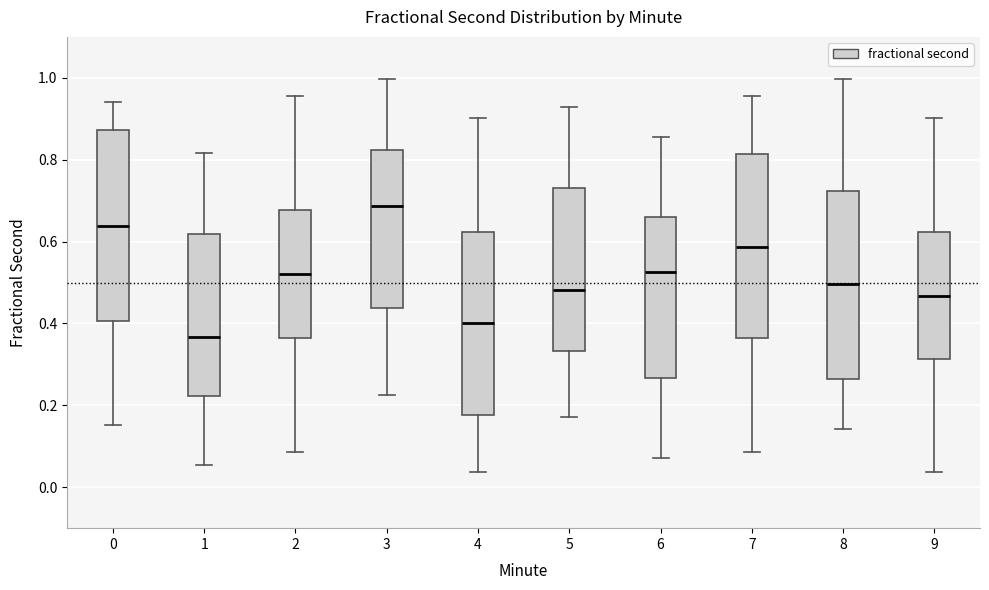

Reading left to right, transcribe this box plot: for each box, give where its median line is, the range the box spans, and where its two whiskers end, as read against the y-axis. The values are not printed on the chart, so give them approximately, as read against the axis.

0: median 0.64, box 0.40 to 0.88, whiskers 0.16 to 0.94
1: median 0.36, box 0.22 to 0.62, whiskers 0.06 to 0.82
2: median 0.52, box 0.36 to 0.68, whiskers 0.08 to 0.96
3: median 0.68, box 0.44 to 0.82, whiskers 0.22 to 1.00
4: median 0.40, box 0.18 to 0.62, whiskers 0.04 to 0.90
5: median 0.48, box 0.34 to 0.74, whiskers 0.18 to 0.92
6: median 0.52, box 0.26 to 0.66, whiskers 0.08 to 0.86
7: median 0.58, box 0.36 to 0.82, whiskers 0.08 to 0.96
8: median 0.50, box 0.26 to 0.72, whiskers 0.14 to 1.00
9: median 0.46, box 0.32 to 0.62, whiskers 0.04 to 0.90